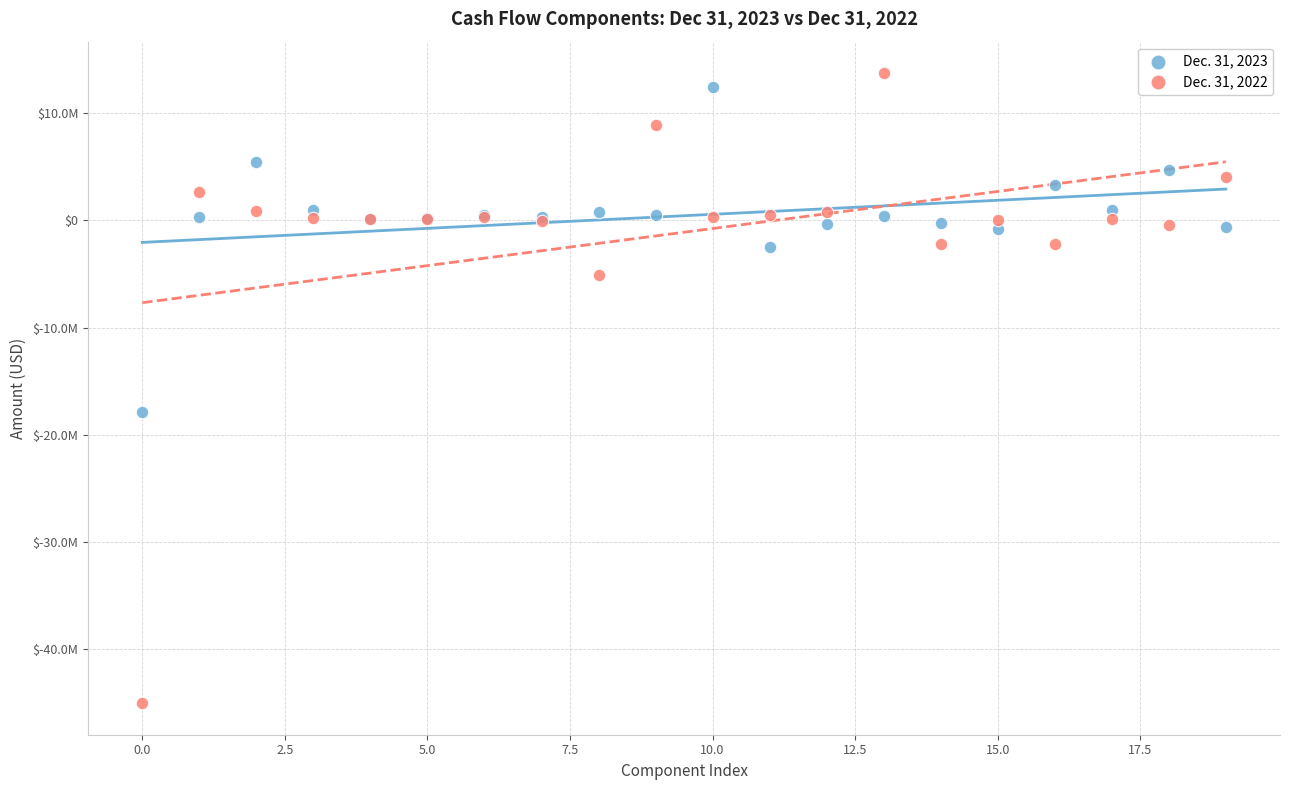

Which series reaches the maximum Y coordinate?

Dec. 31, 2022